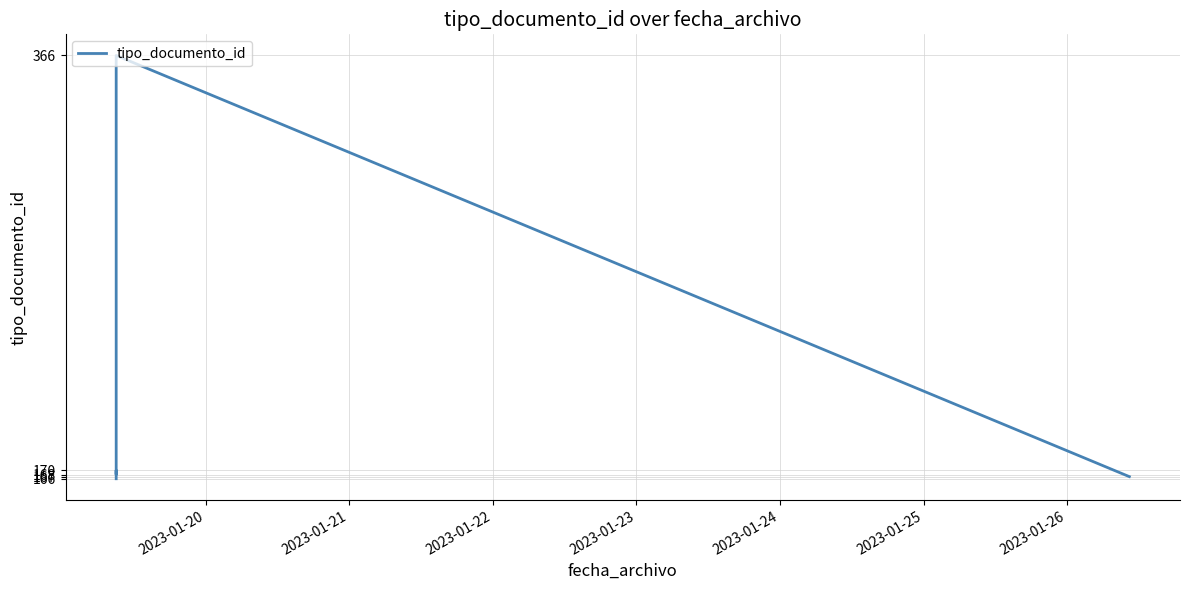

What is the average value?

207